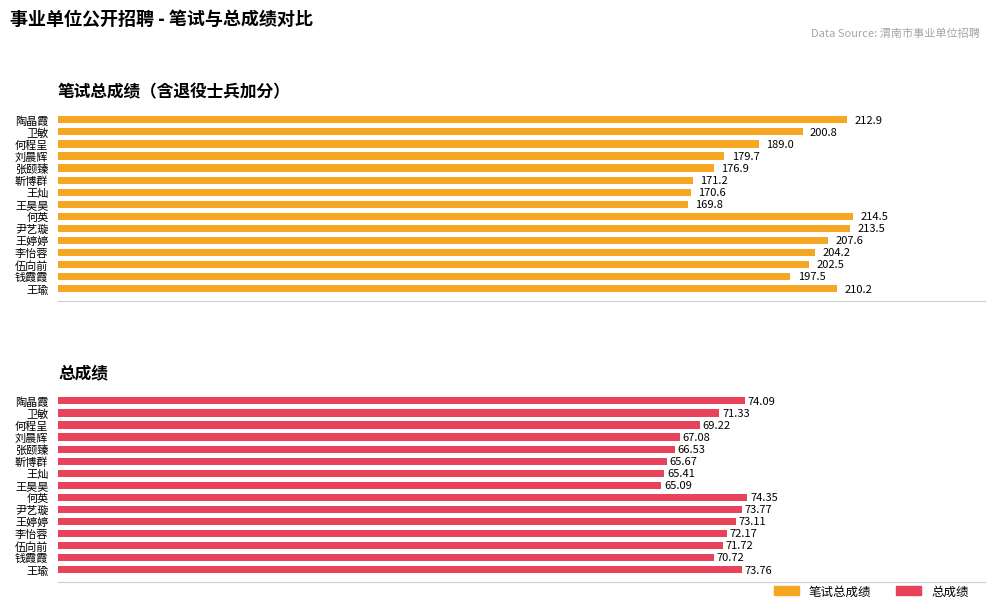

What is the greatest value displayed?

214.5